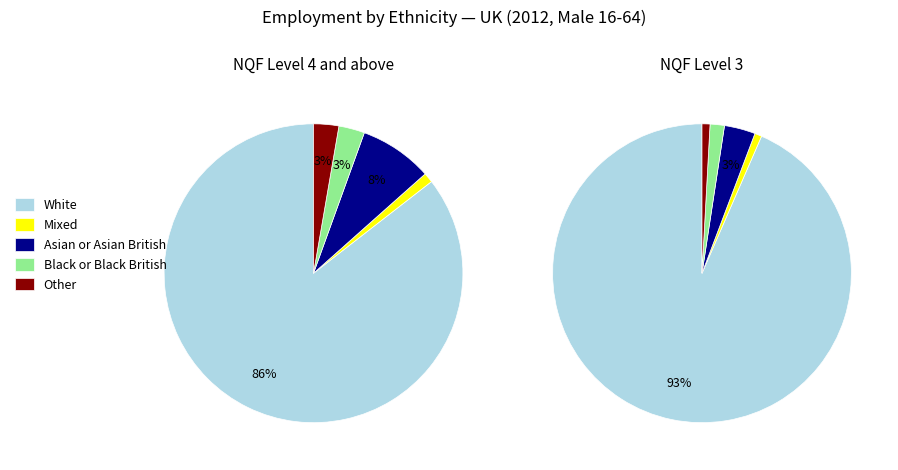

Which slice is the largest?

White